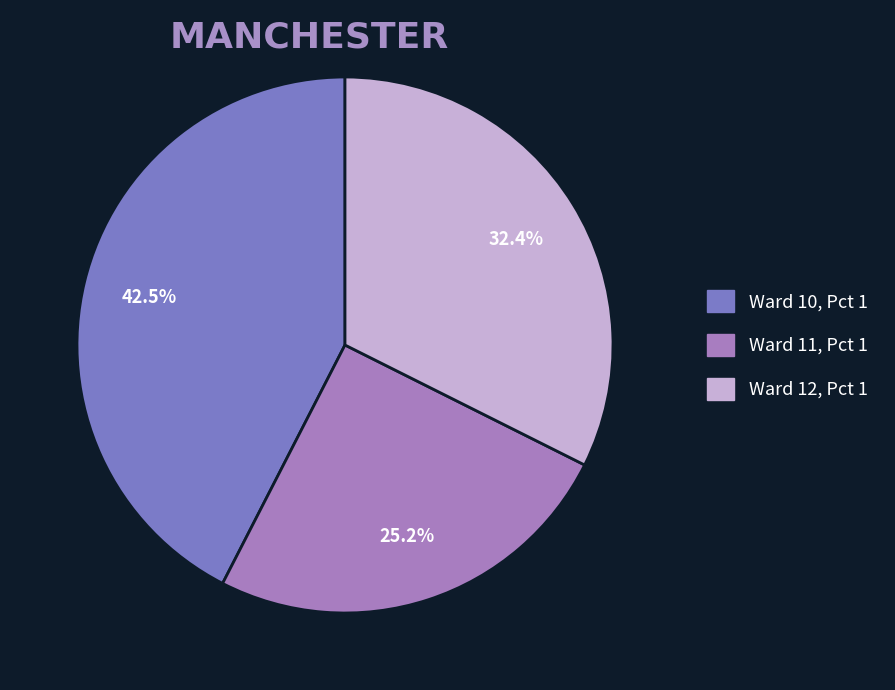

Is the sum of Ward 11, Pct 1 and Ward 12, Pct 1 greater than half?

Yes